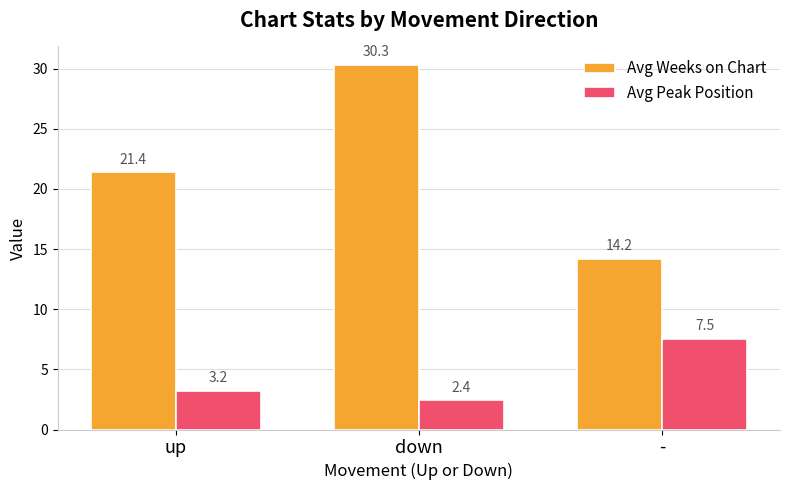

How many data points in Avg Peak Position are less than 3?

1